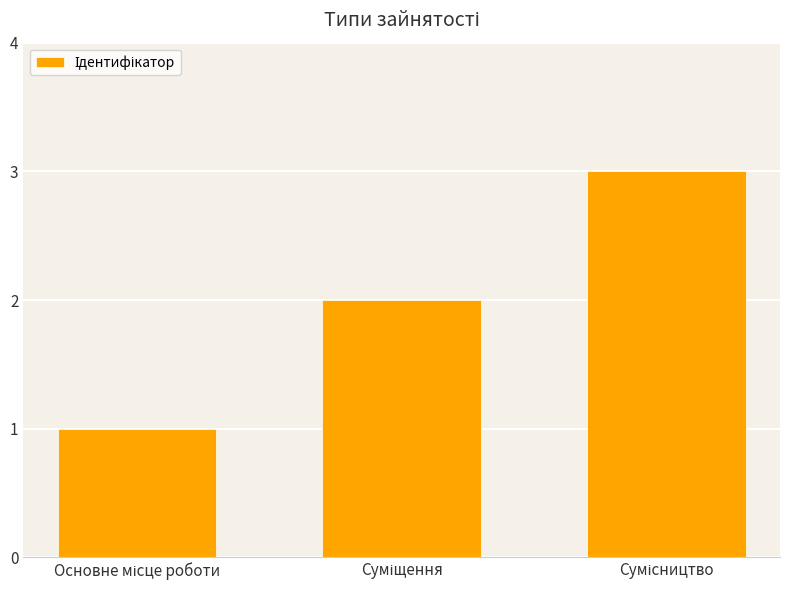

Count the number of categories in the chart.

3